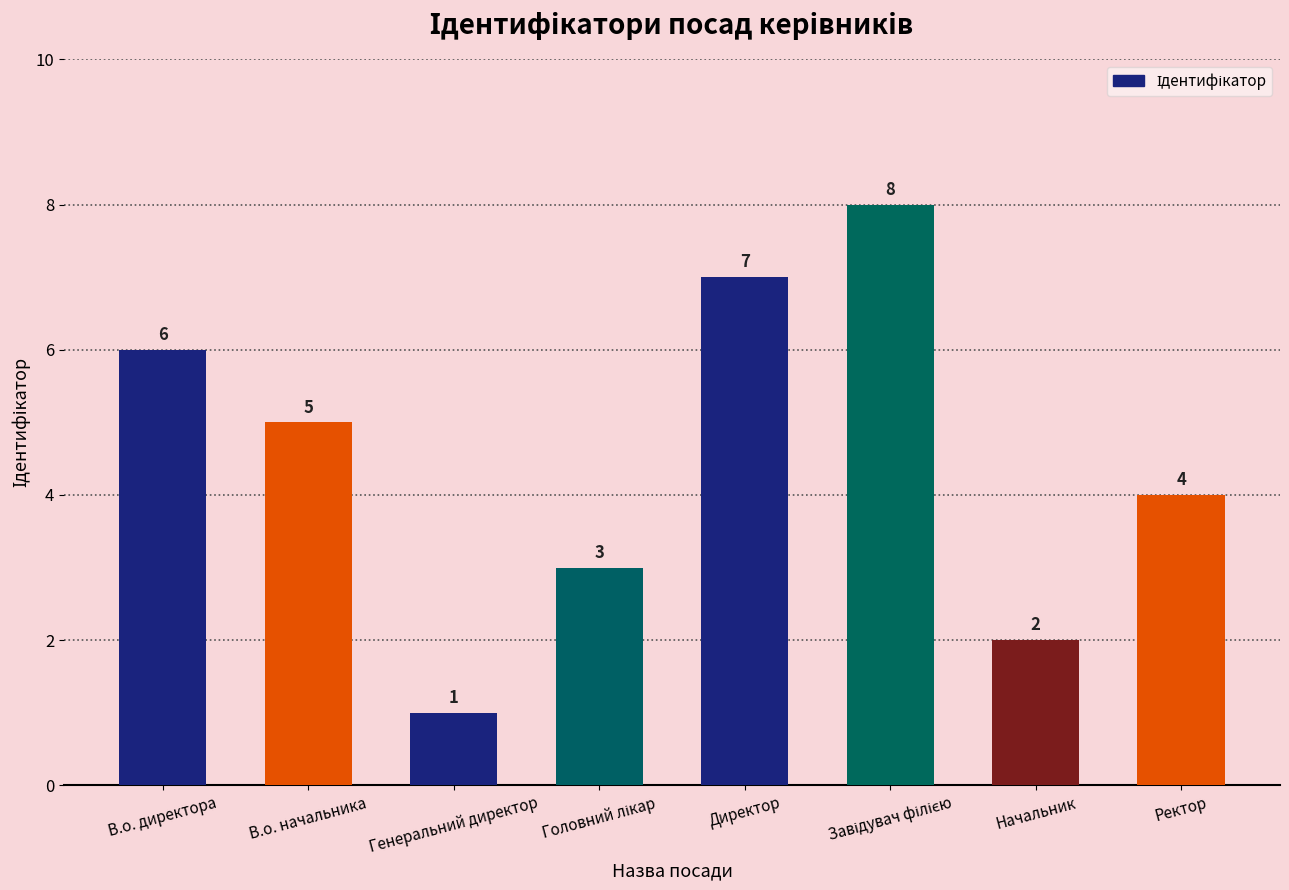

How many values are below 5?

4